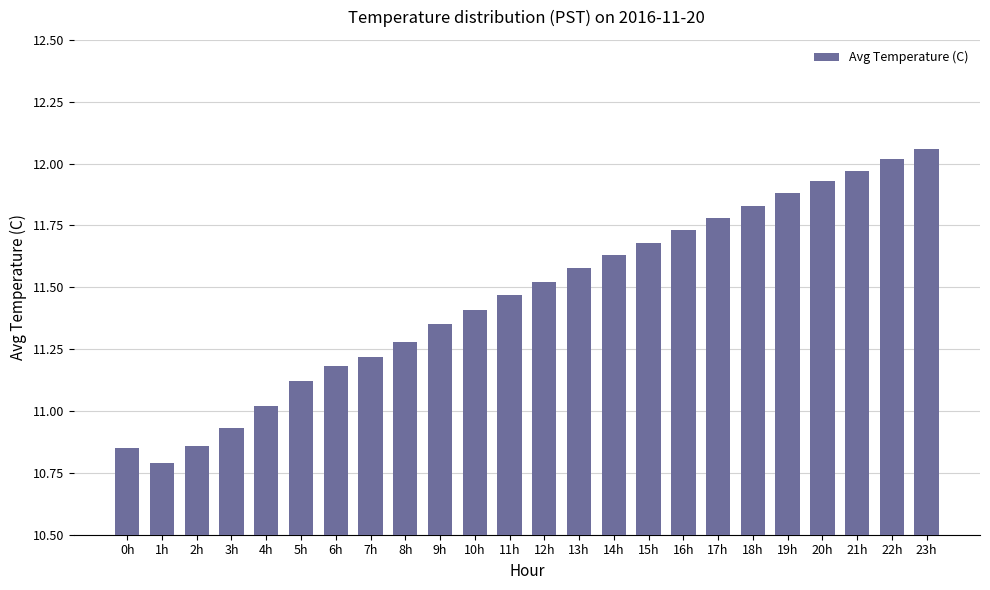

Approximately how many times larger is the value at 4h compared to 11h?

1.0